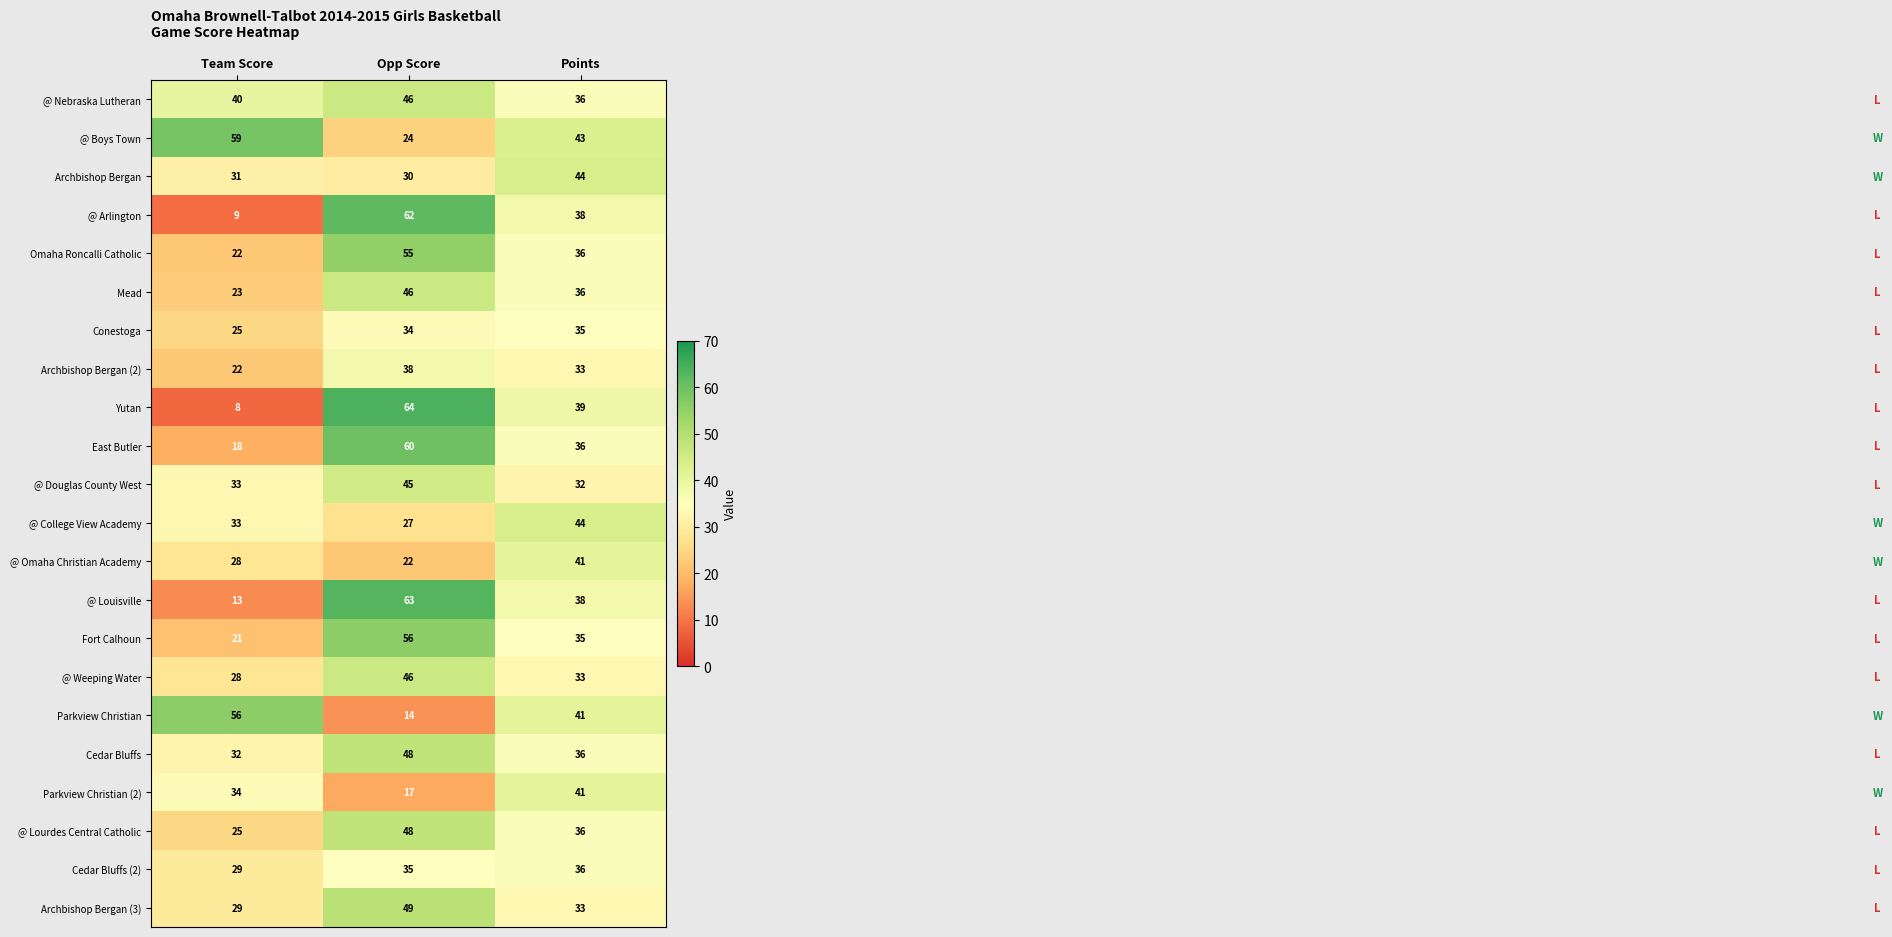

Where does the Mead series first go above 36?

Opp Score